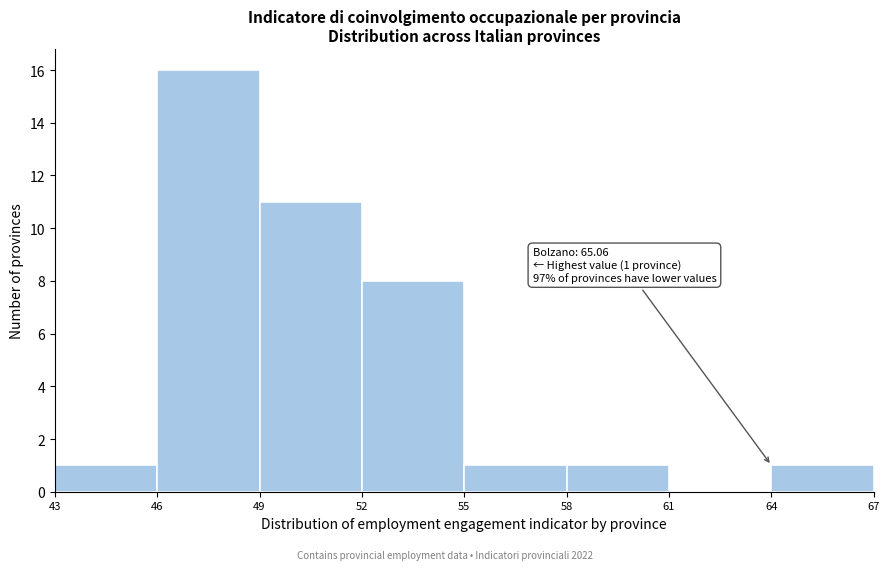

Which range on the x-axis has the tallest bar?

46 to 49